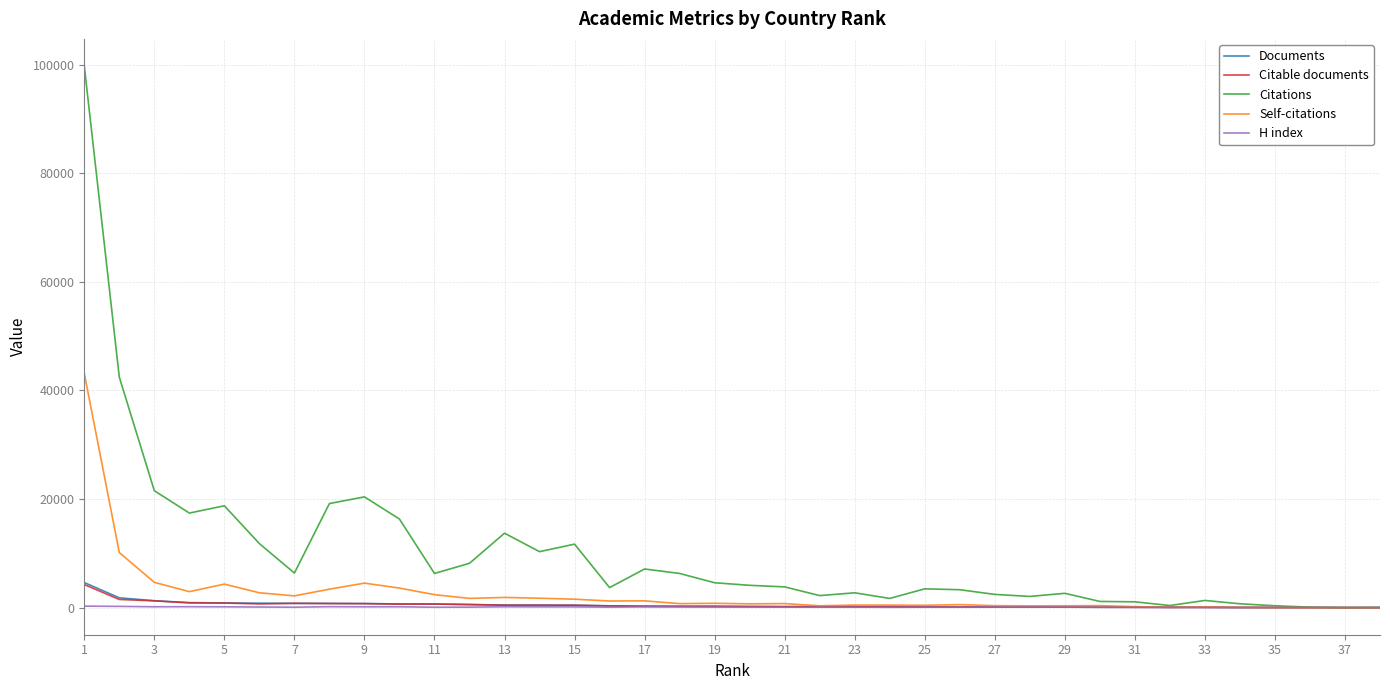

Which series has the largest total across all categories?

Citations